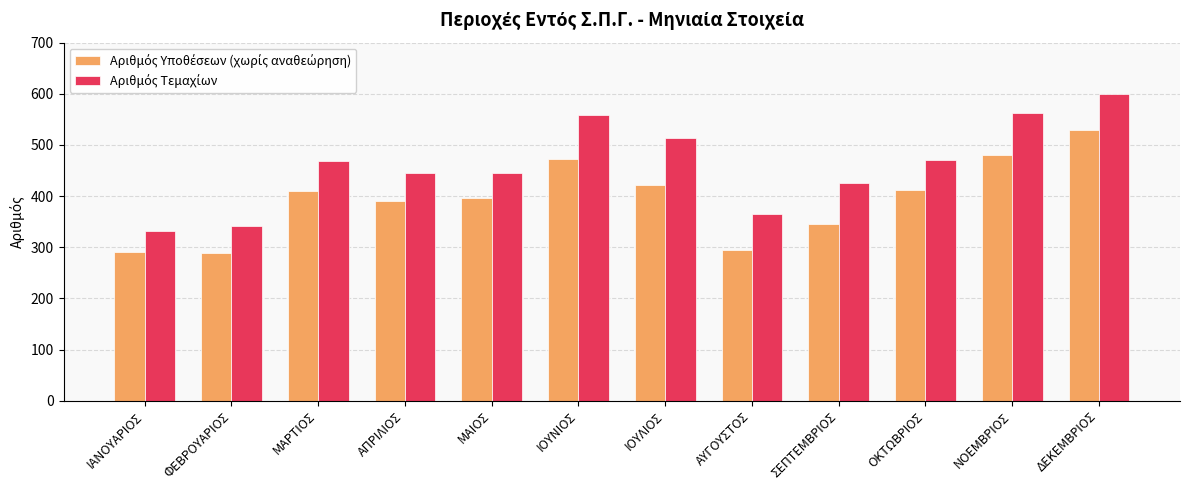

Count the number of categories in the chart.

12